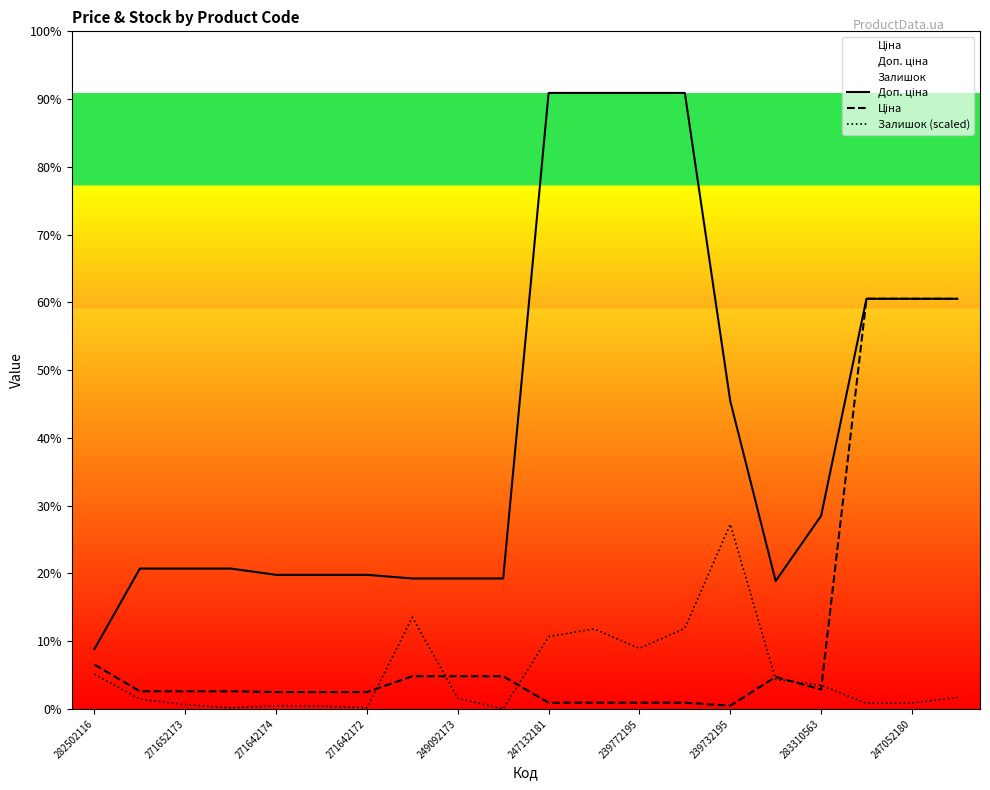

List the series in order of their overall mean, highest first.

Доп. ціна, Ціна, Залишок (scaled)